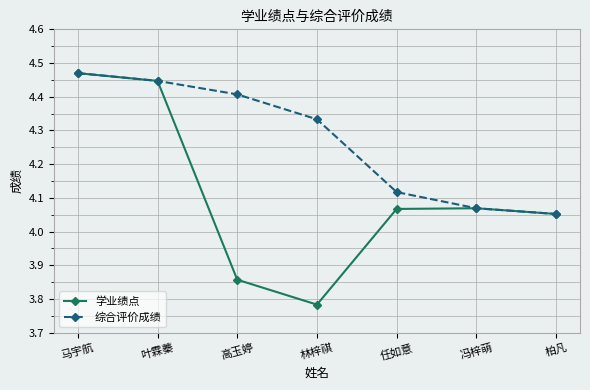

Which category has the highest value across all series?

马宇航